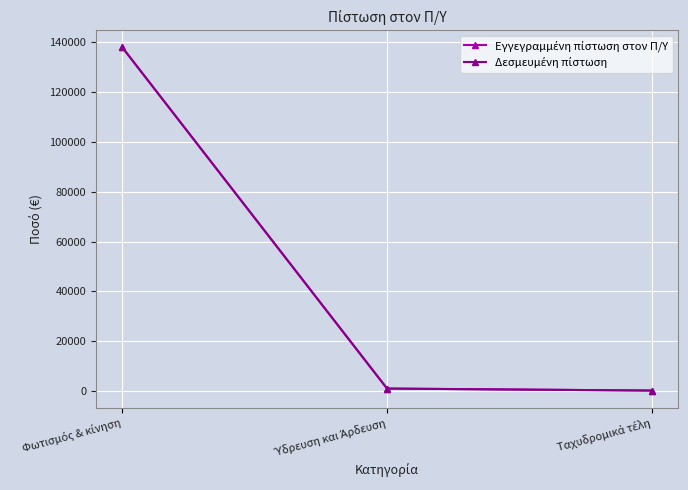

How many lines are shown in the chart?

2